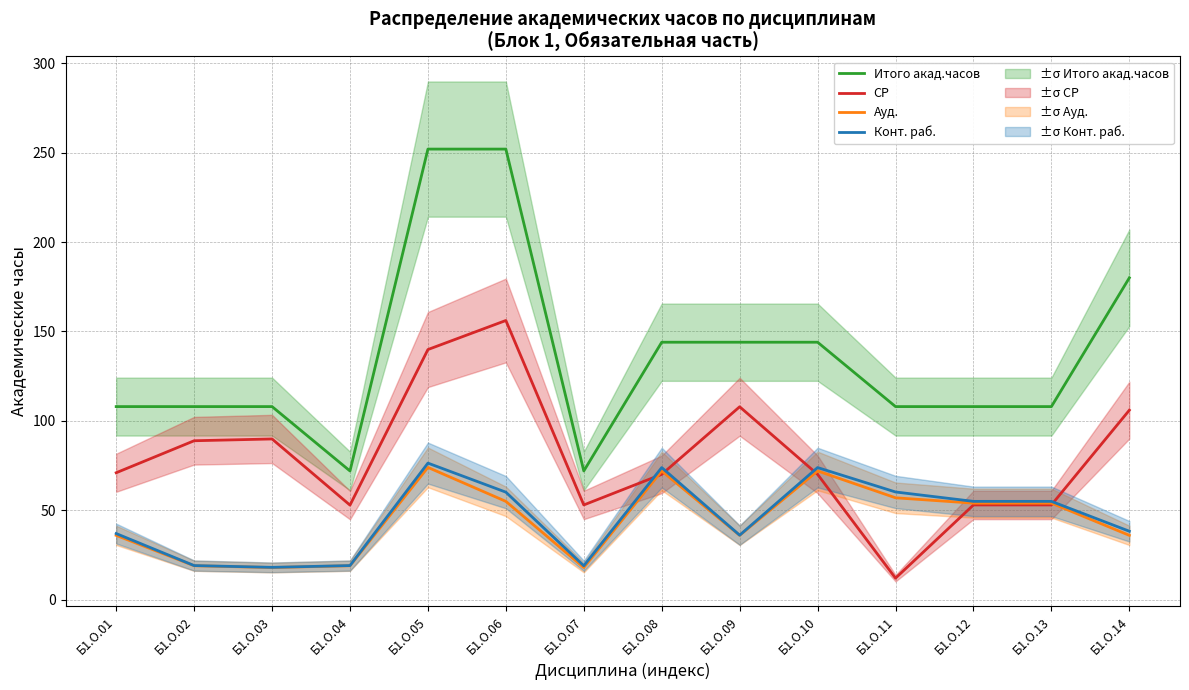

What is the difference between the maximum and minimum values in the СР series?

144.1